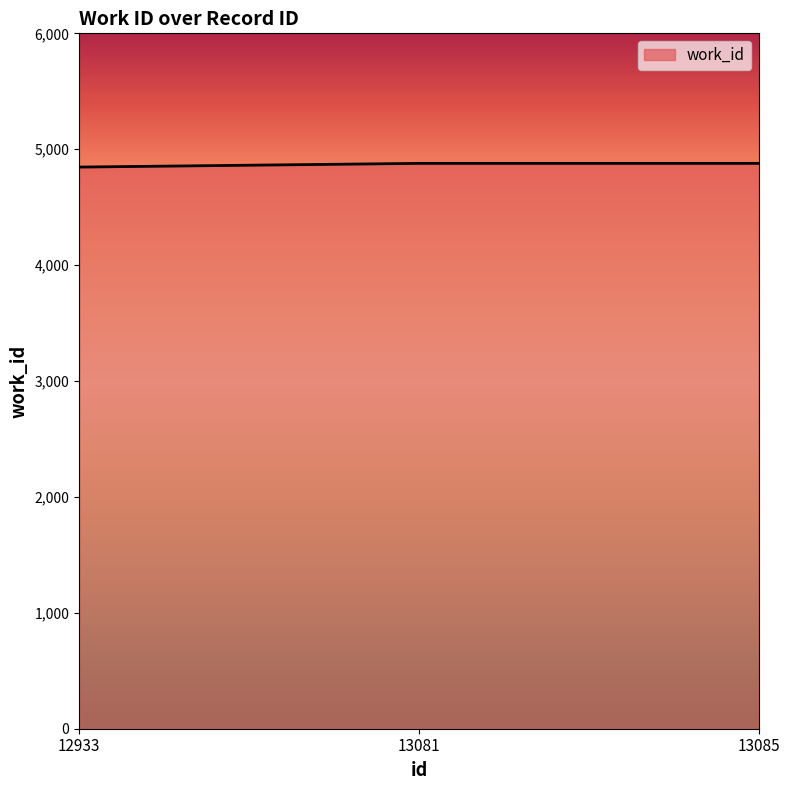

What is the greatest value displayed?

4878